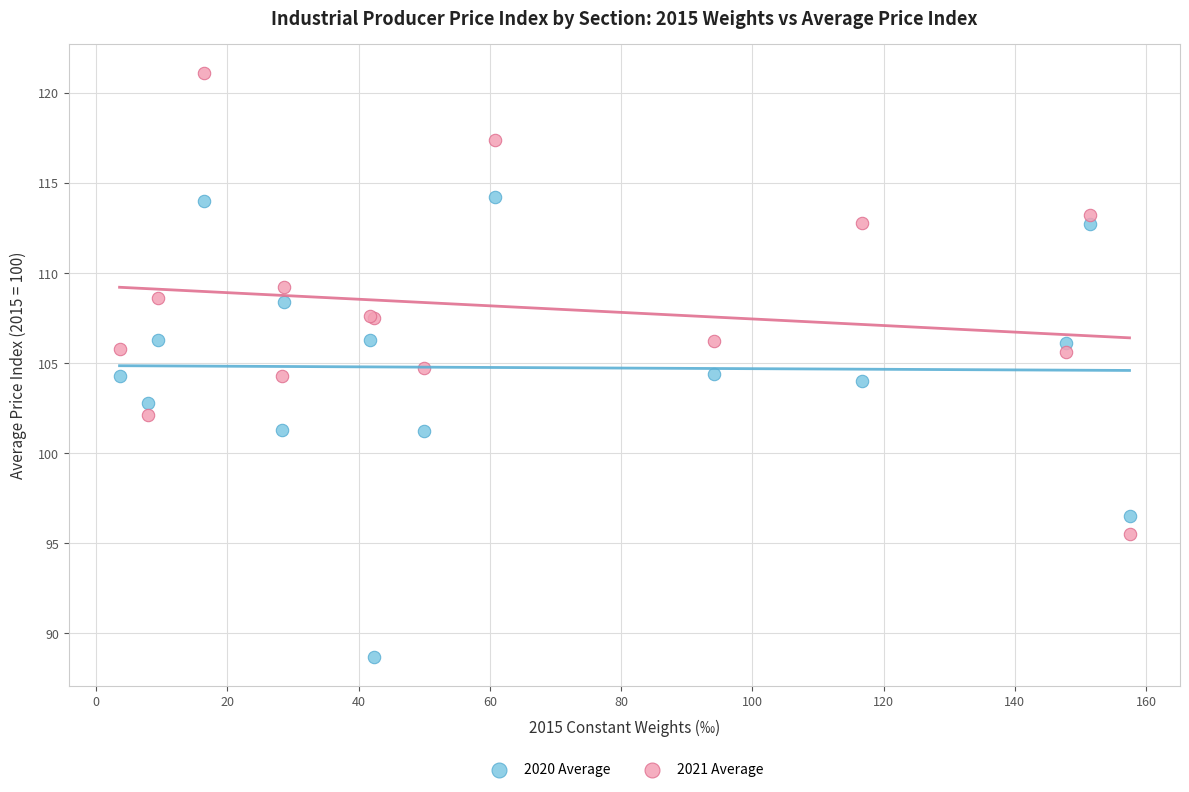

What is the X range (max minus min) for the scatter plot?

153.9